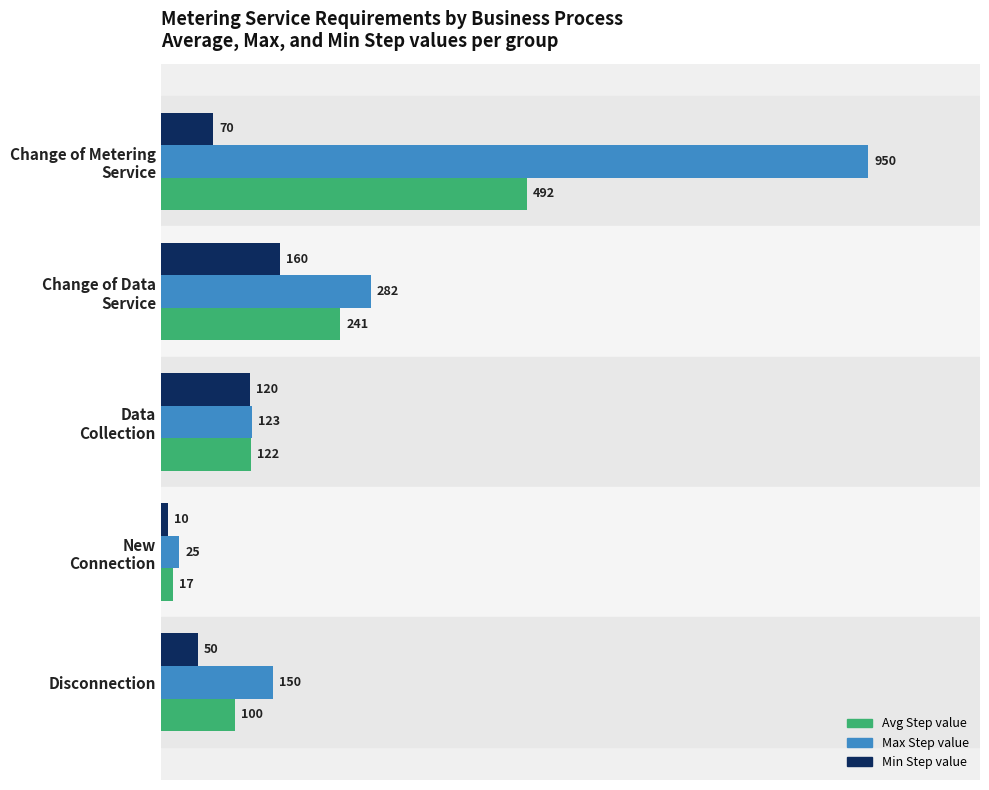

Which series has the widest spread of values?

Max Step value